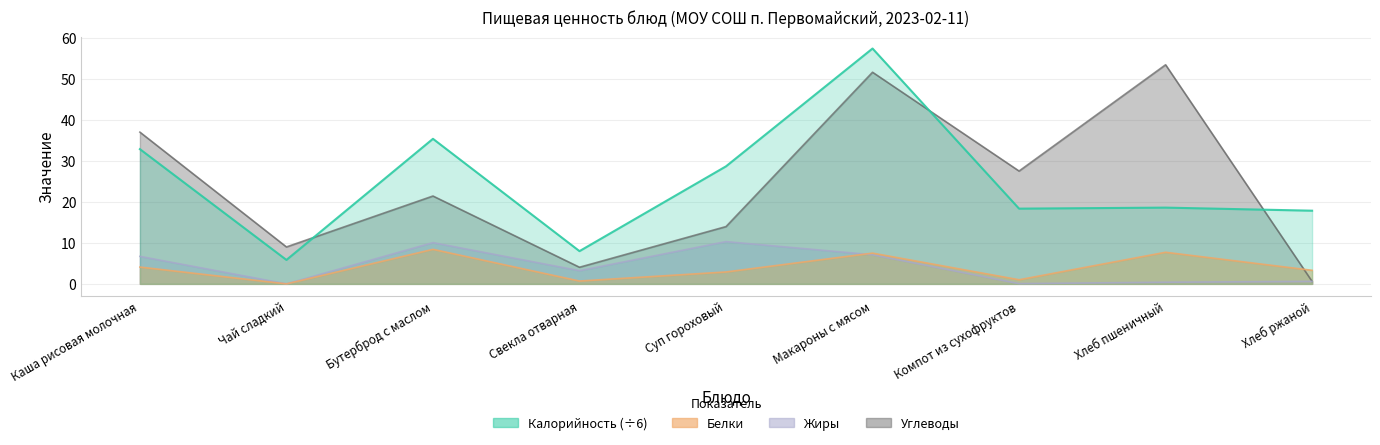

What are all the series names shown in the legend?

Калорийность, Белки, Жиры, Углеводы